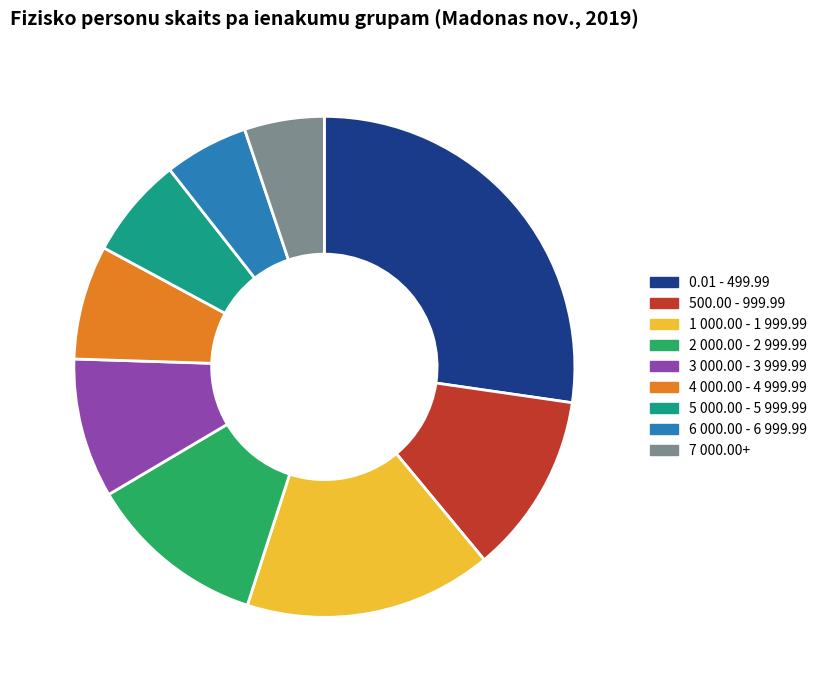

Combined, do 6 000.00 - 6 999.99 and 5 000.00 - 5 999.99 account for over 50%?

No